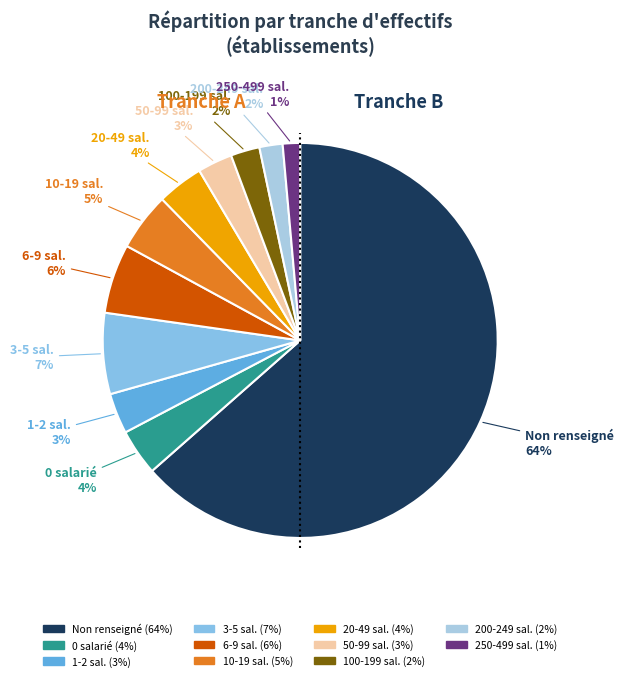

Count the number of slices in the pie.

11